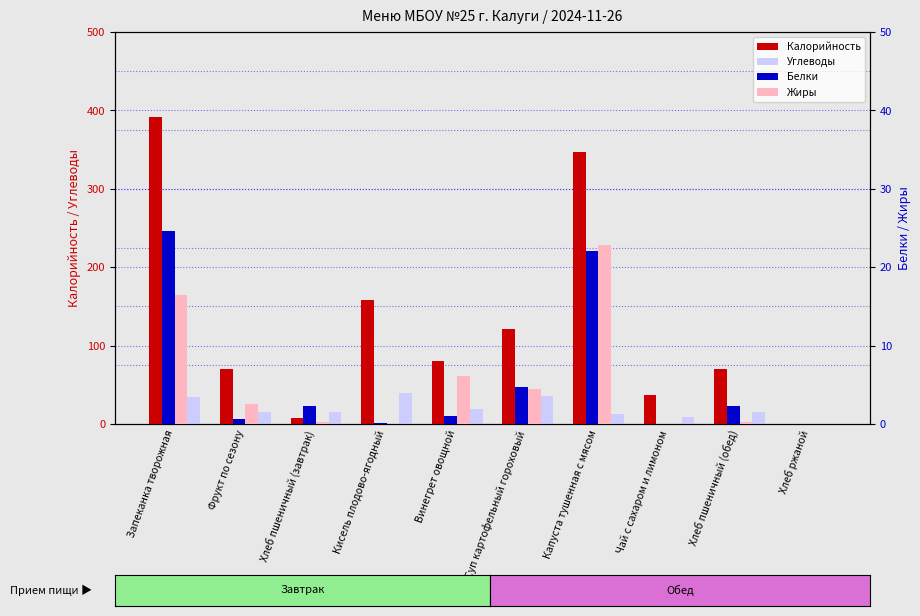

Reading left to right, extract all data points from this chart.

Калорийность: 391.5	70.5	7.5	158.6	80.9	120.7	347.1	37.1	70.5	0.0
Углеводы: 35.0	14.7	14.8	39.5	19.5	35.8	13.2	9.1	14.8	0.0
Белки: 24.7	0.6	2.3	0.1	1.0	4.7	22.1	0.0	2.3	0.0
Жиры: 16.5	2.6	0.2	0.0	6.1	4.4	22.8	0.0	0.2	0.0